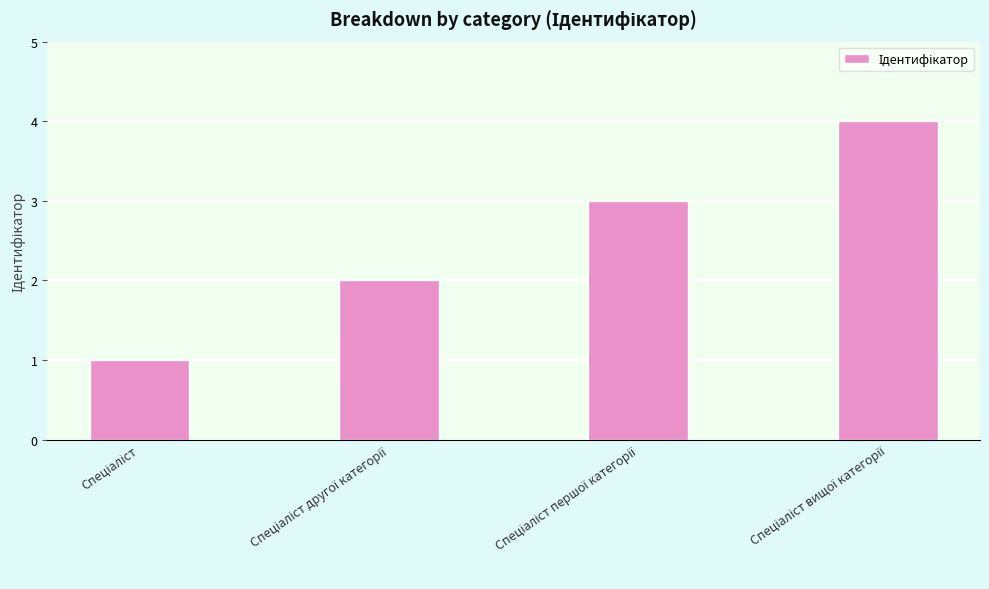

What is the greatest value displayed?

4